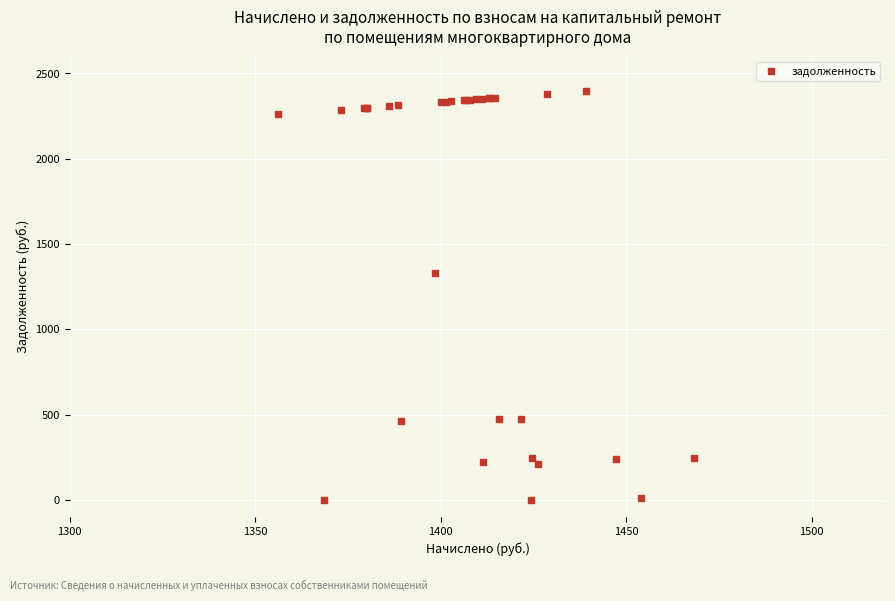

What Y value in the scatter plot is closest to 1199?

1330.9